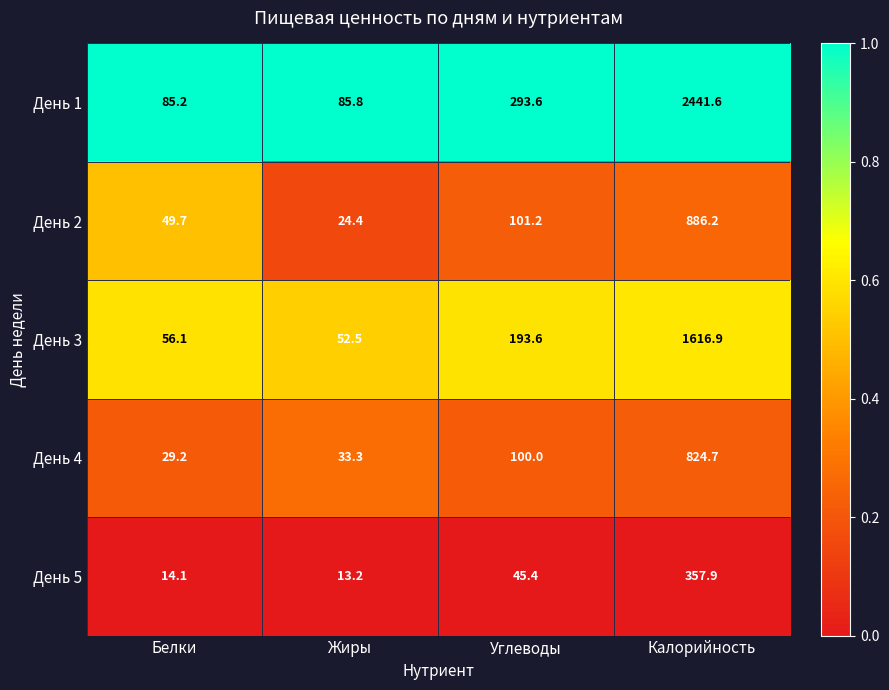

What value does the День 5 series have at Калорийность?

357.9